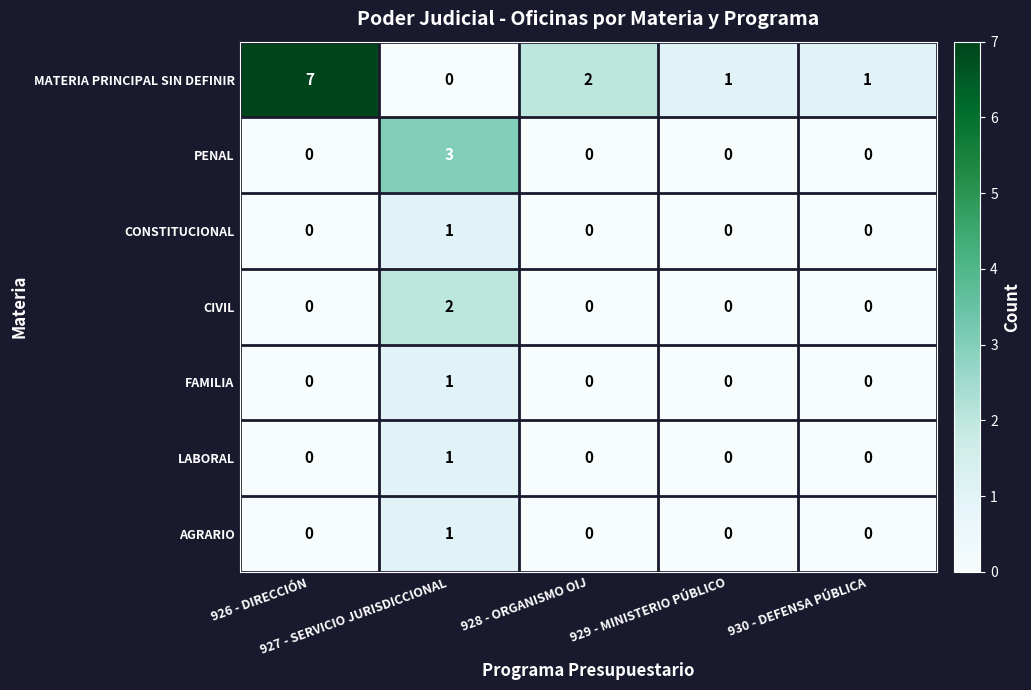

Which series has the widest spread of values?

MATERIA PRINCIPAL SIN DEFINIR